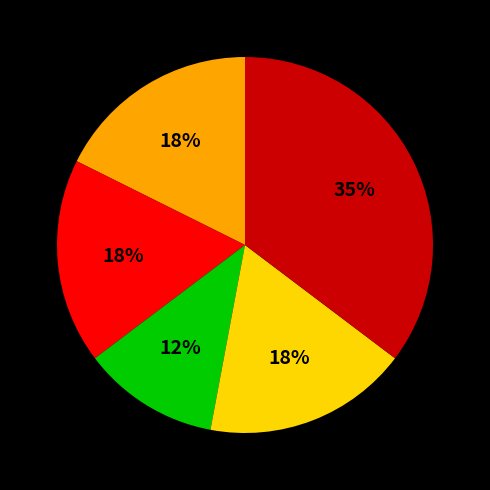

Is there a majority slice in this chart?

No